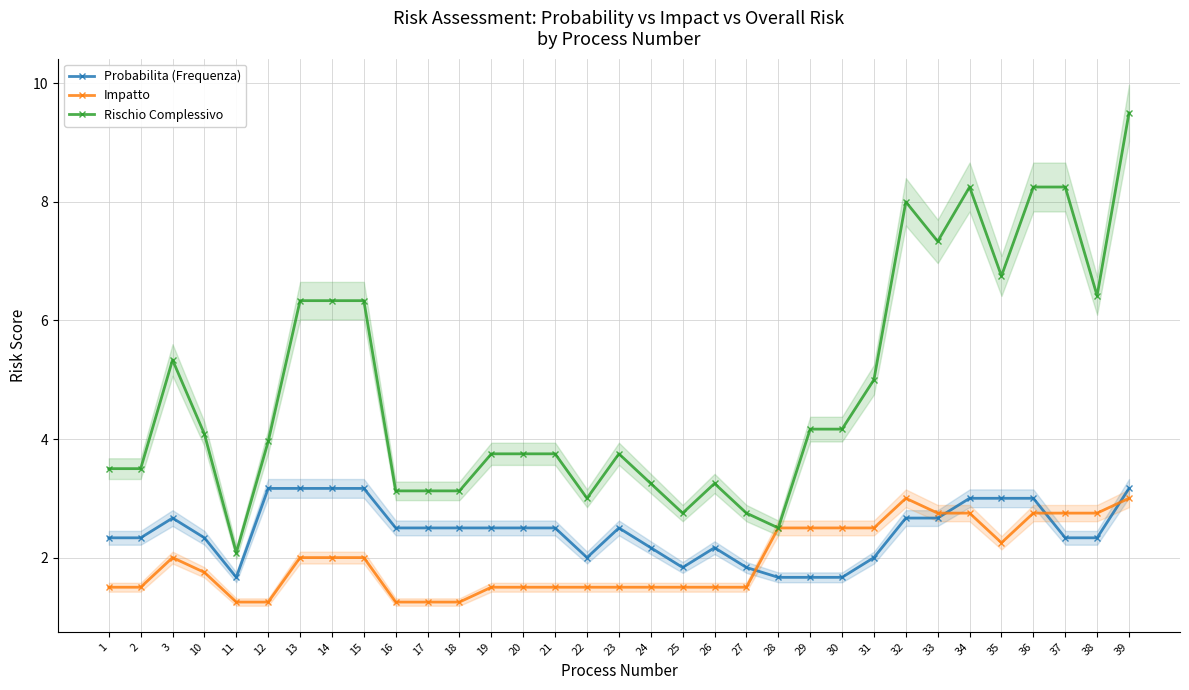

Rank the categories by Rischio Complessivo value from highest to lowest.

39, 34, 36, 37, 32, 33, 35, 38, 13, 14, 15, 3, 31, 29, 30, 10, 12, 19, 20, 21, 23, 1, 2, 24, 26, 16, 17, 18, 22, 25, 27, 28, 11